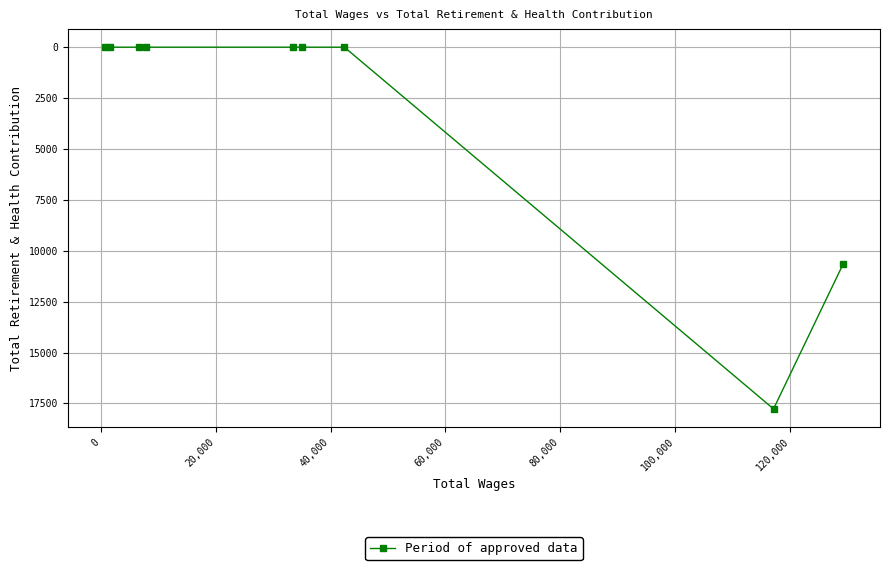

Reading left to right, extract all data points from this chart.

0	0	0	0	0	0	0	17771	10658